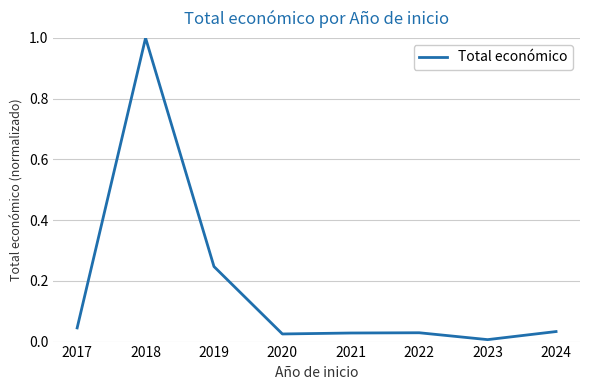

What is the greatest value displayed?

1.0